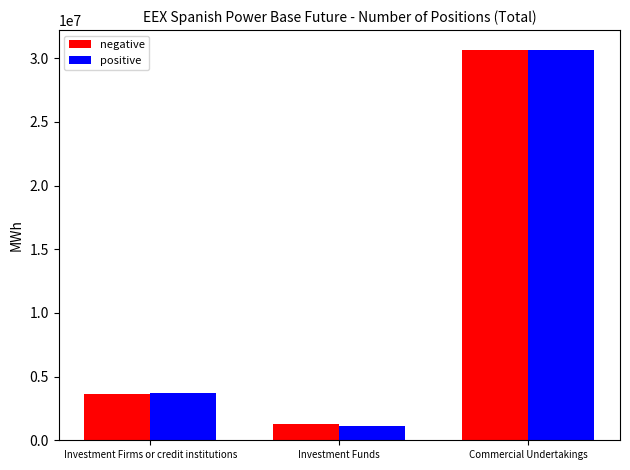

What is the average value of the negative series?

11846830